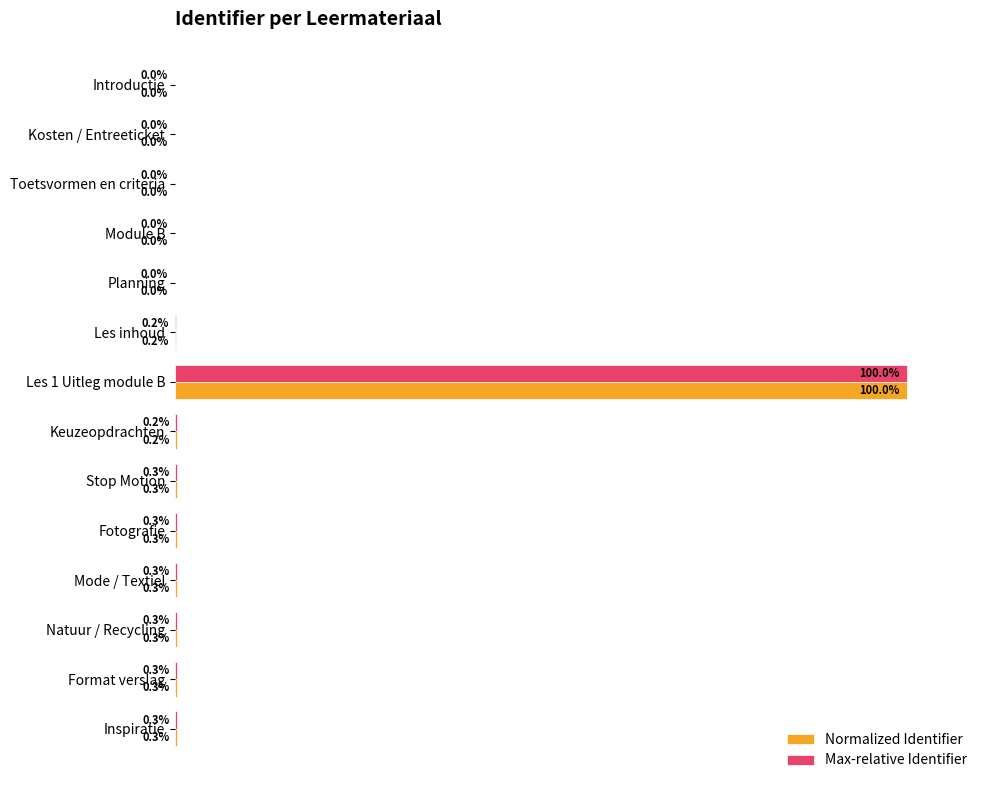

Is the value of Normalized Identifier at Toetsvormen en criteria greater than the value of Max-relative Identifier at Keuzeopdrachten?

No